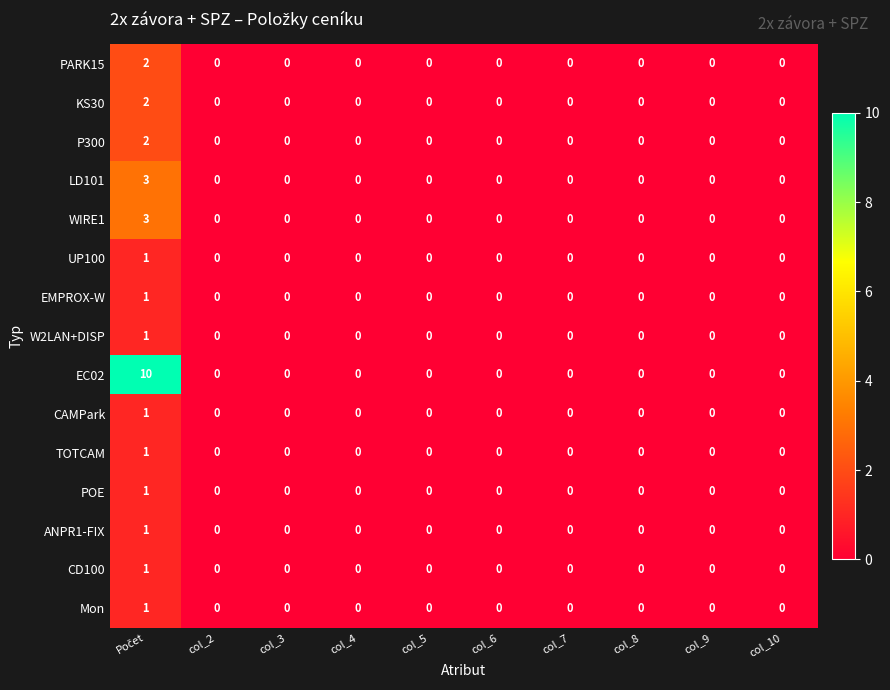

True or false: WIRE1 has a value of 0 at col_9.

True